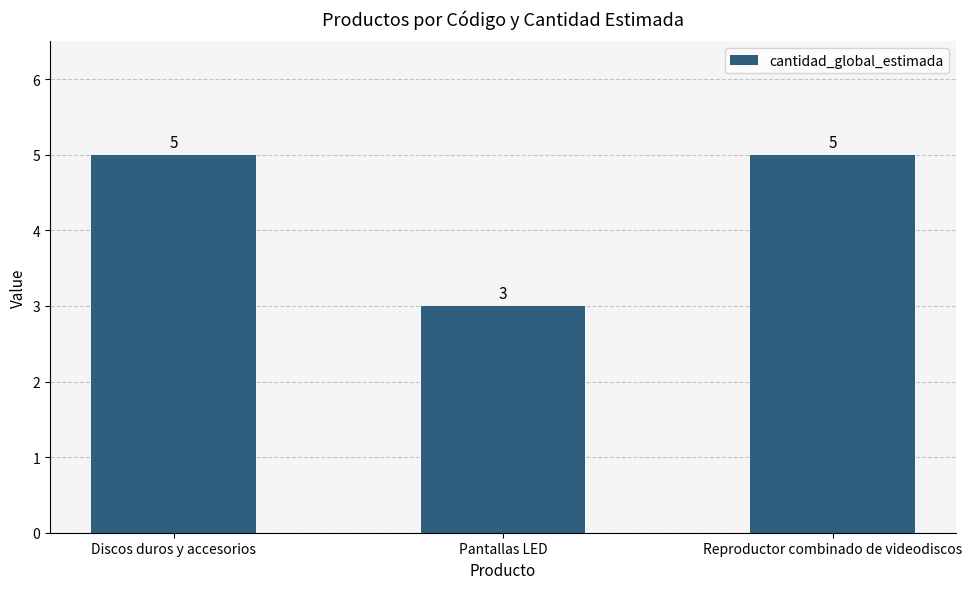

What is the maximum value shown in the chart?

5